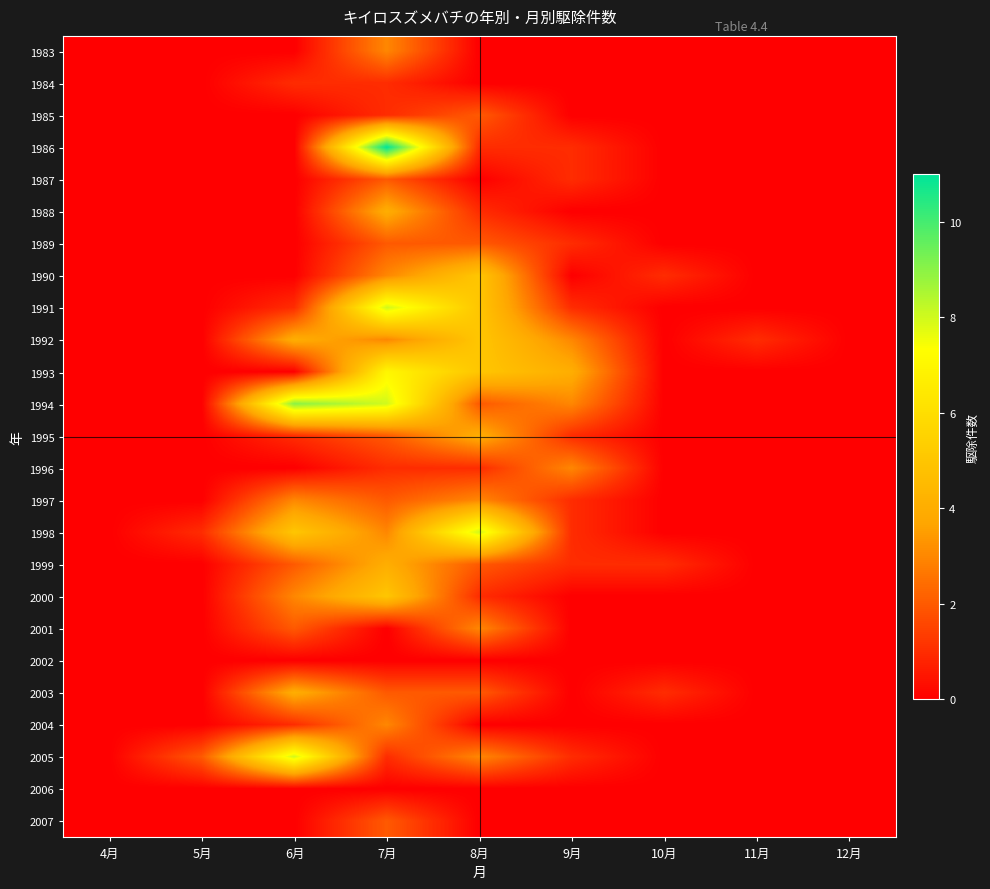

Which series has the widest spread of values?

1986